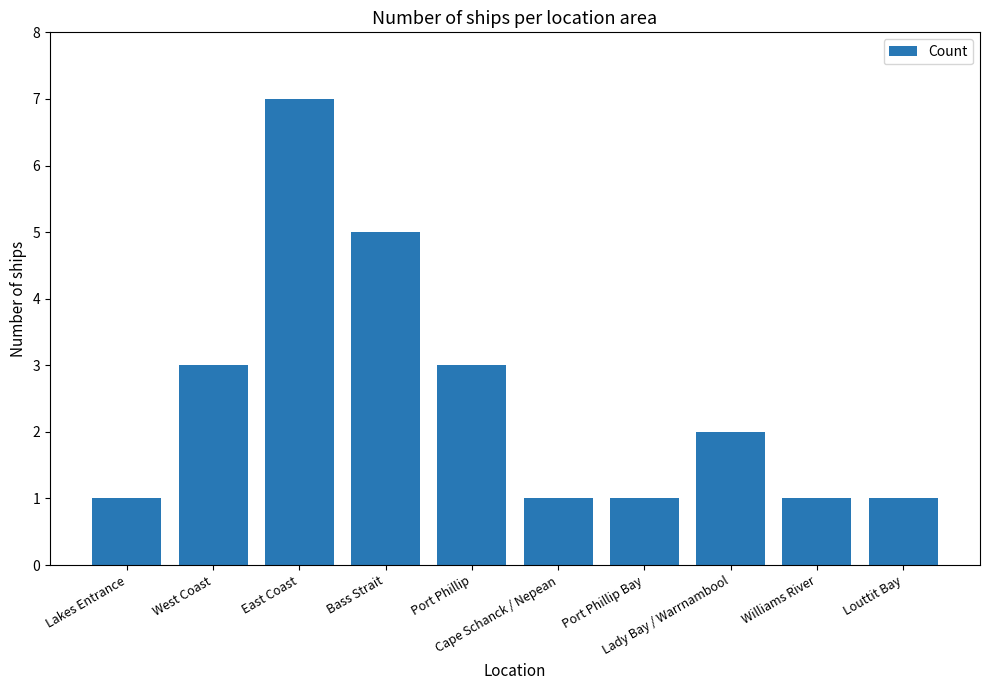

What is the maximum value shown in the chart?

7